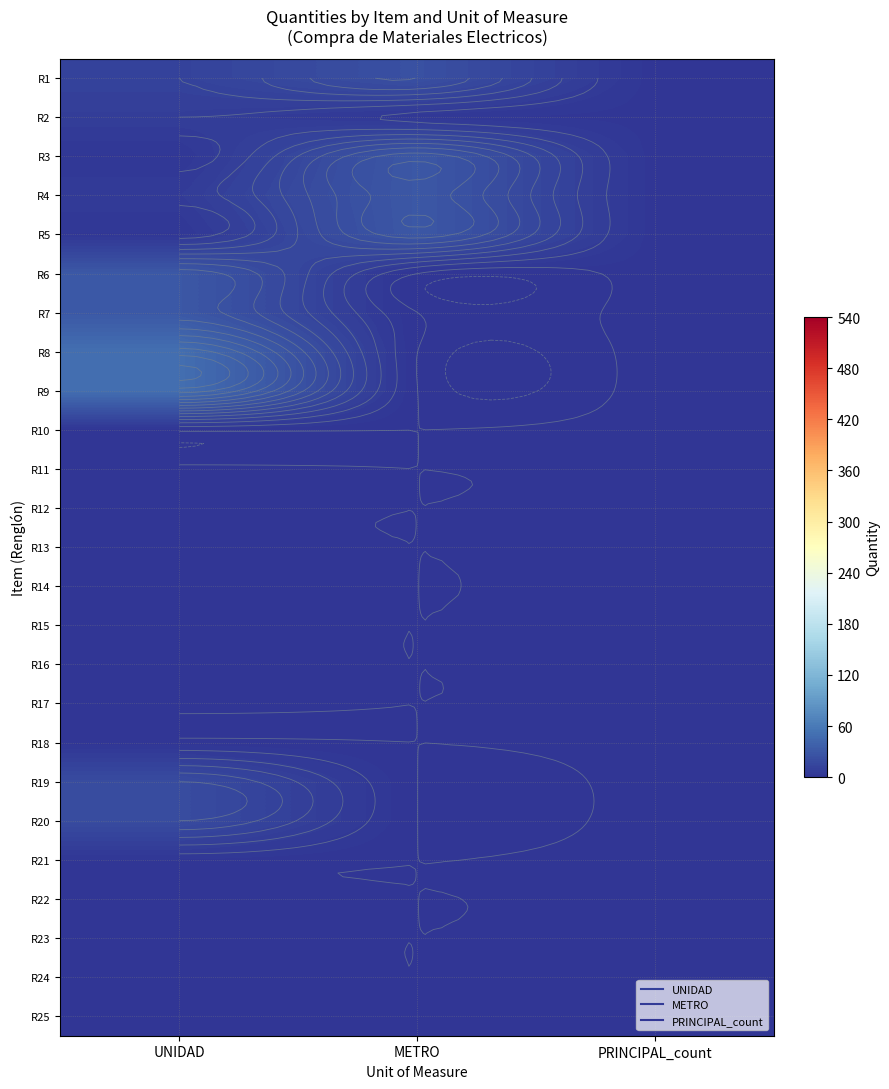

How many values in the R19 series are below 1?

1